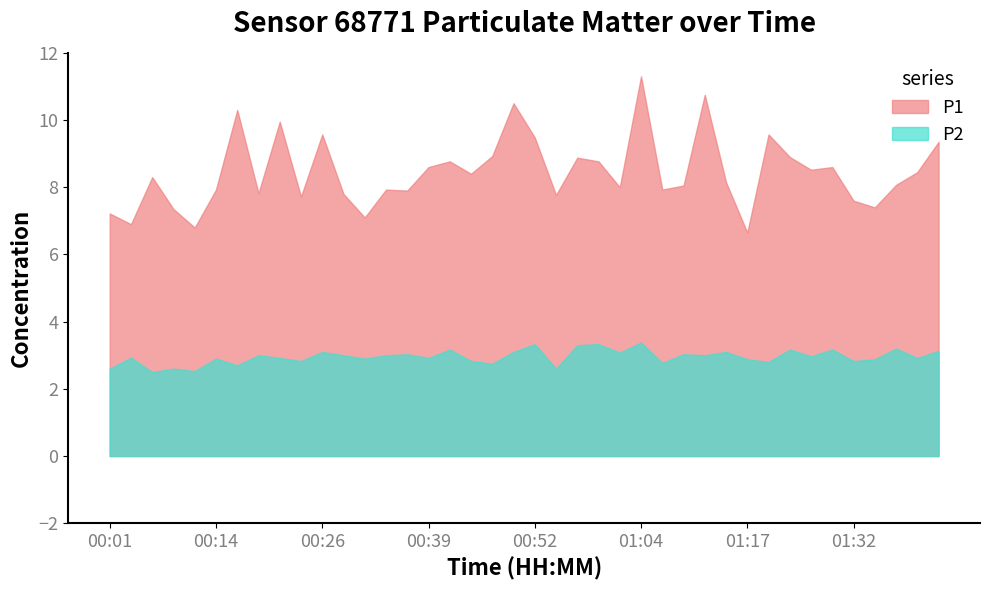

What is the approximate value of P1 at 00:59?

8.8